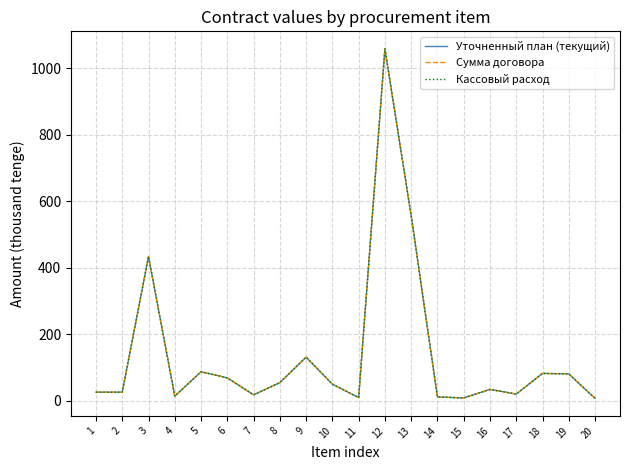

List the labels in order of Сумма договора value, largest first.

12, 13, 3, 9, 5, 18, 19, 6, 8, 10, 16, 1, 2, 17, 7, 4, 14, 11, 15, 20